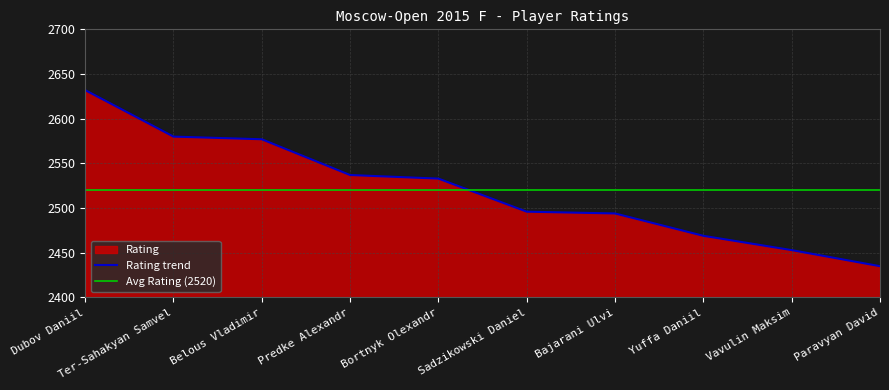

Which label corresponds to the smallest value in the chart?

Paravyan David